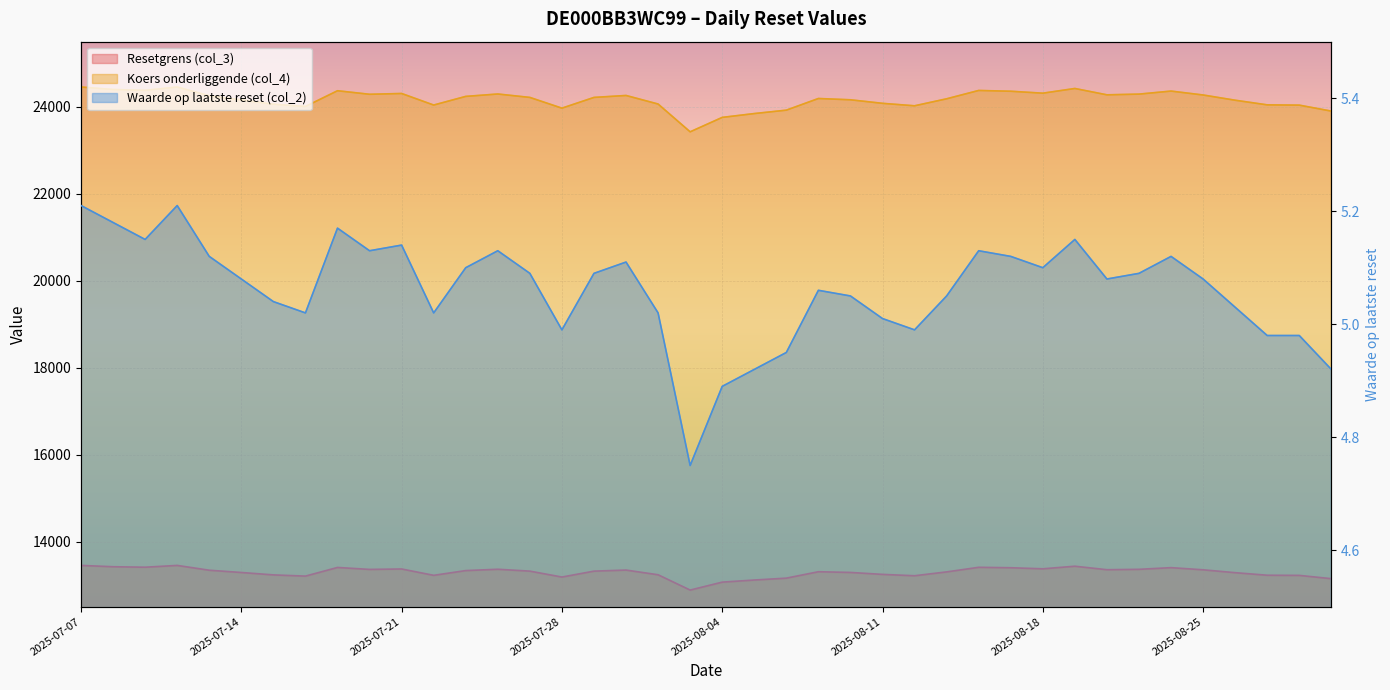

At which category does Resetgrens (col_3) reach its first local valley?

2025-07-09